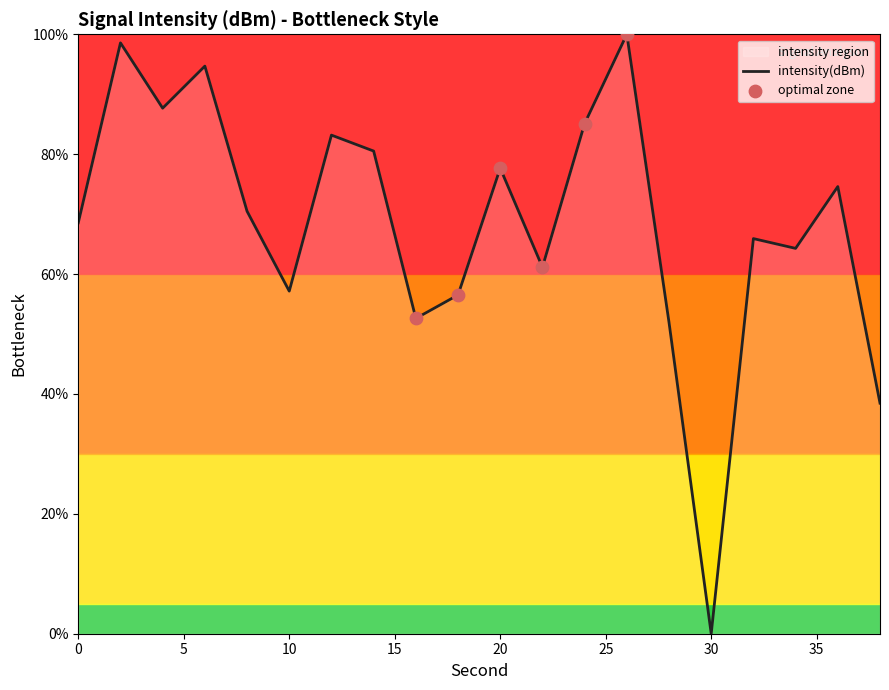

Approximately how many times larger is the value at 12 compared to 28?

1.6